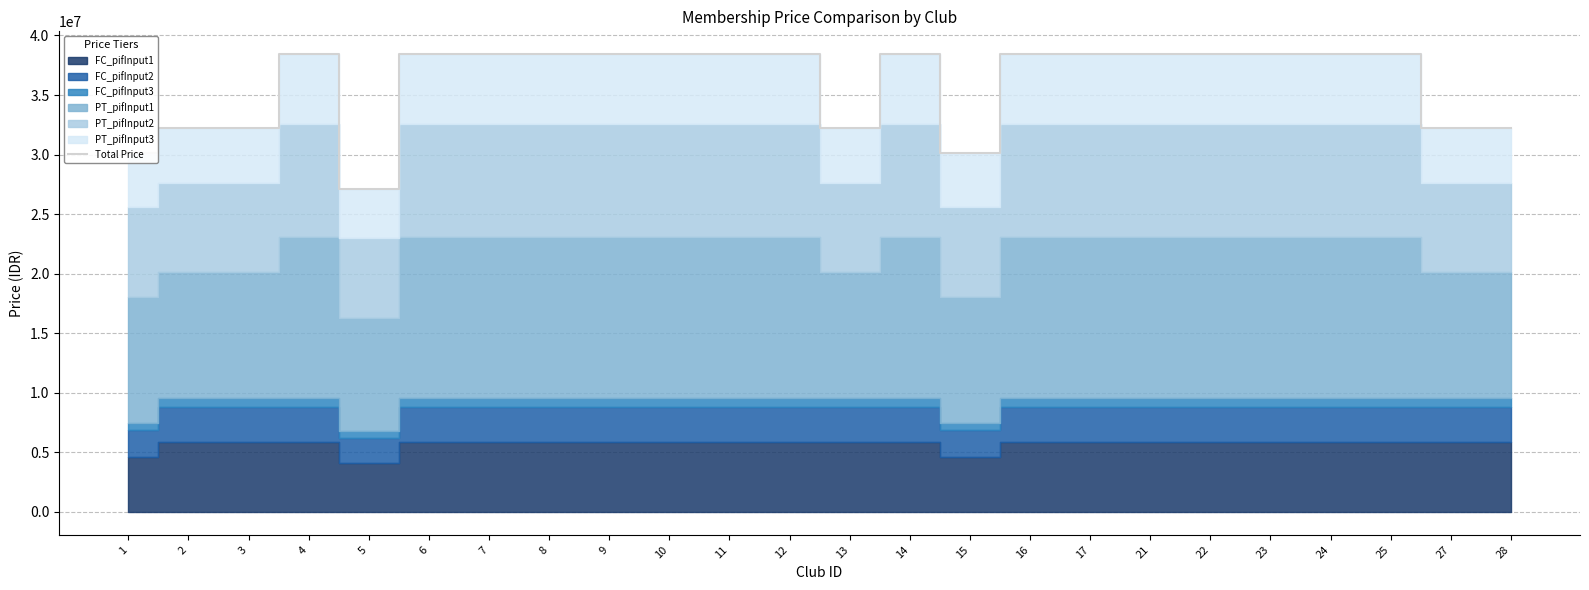

Count the number of categories in the chart.

24